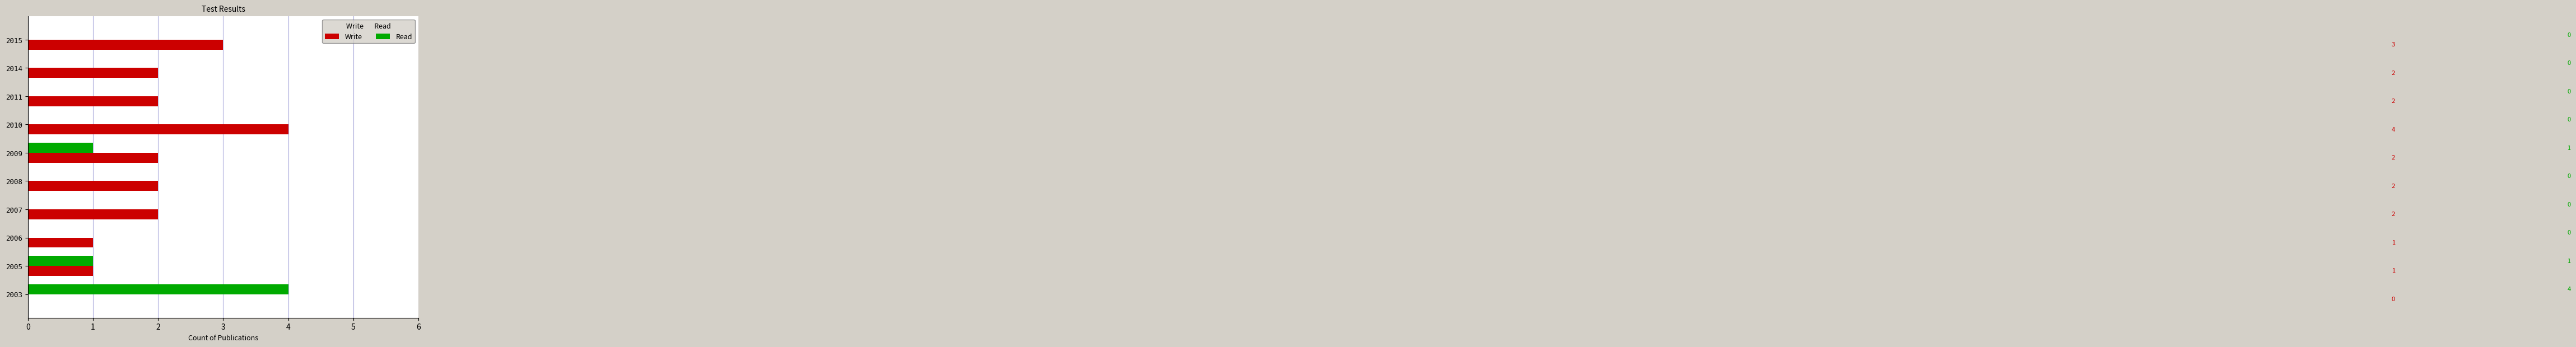

The Read series shows 0 at 2008. True or false?

True